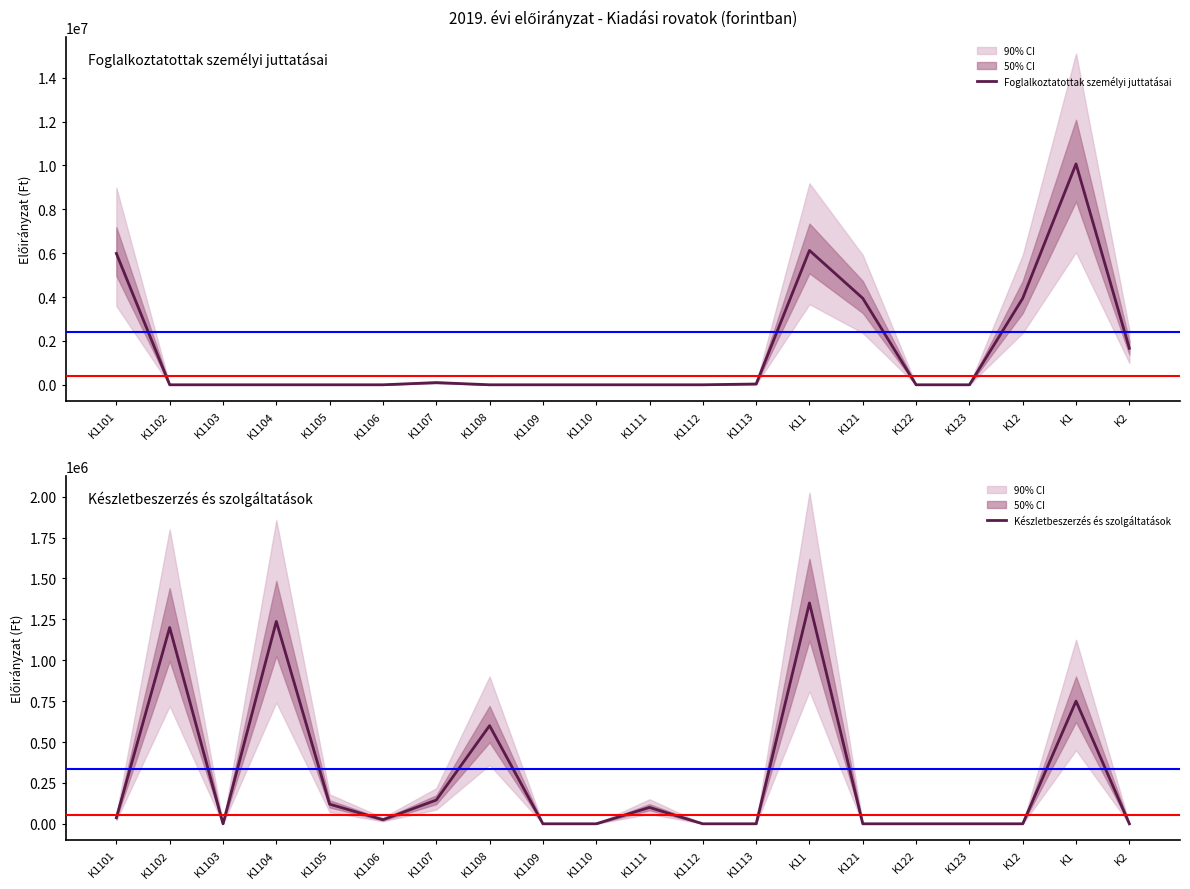

What are all the series names shown in the legend?

Foglalkoztatottak személyi juttatásai, Készletbeszerzés és szolgáltatások